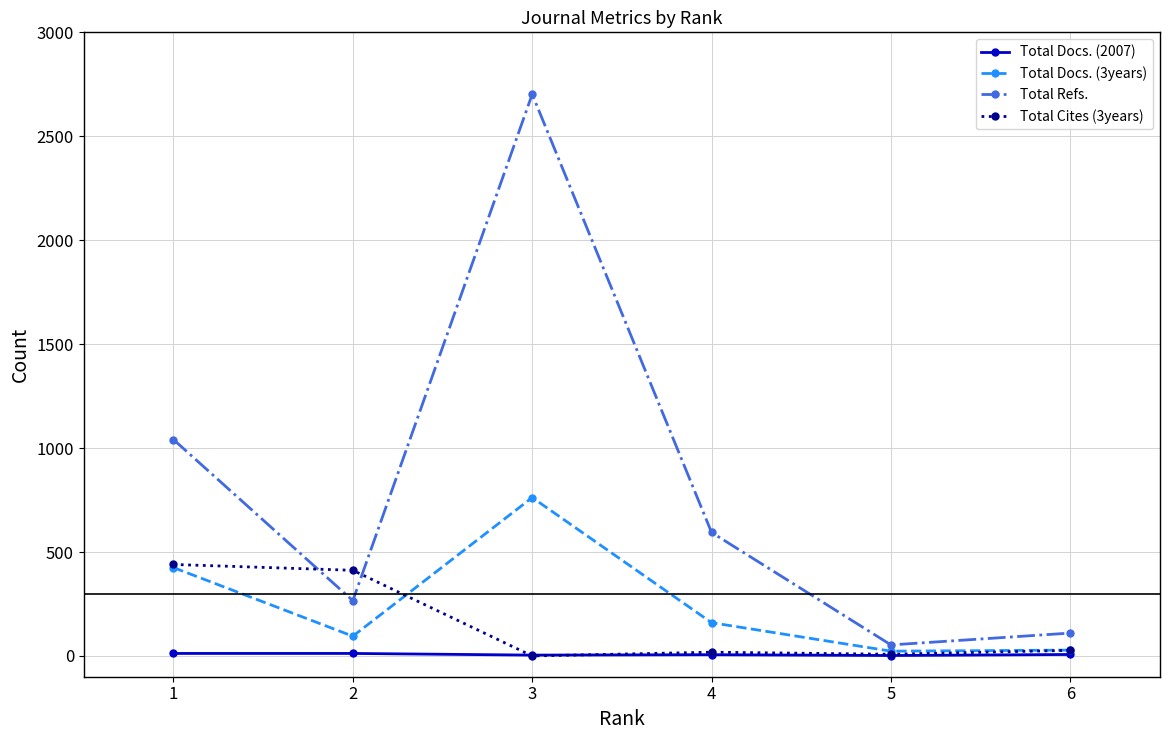

What is the average value of the Total Refs. series?

794